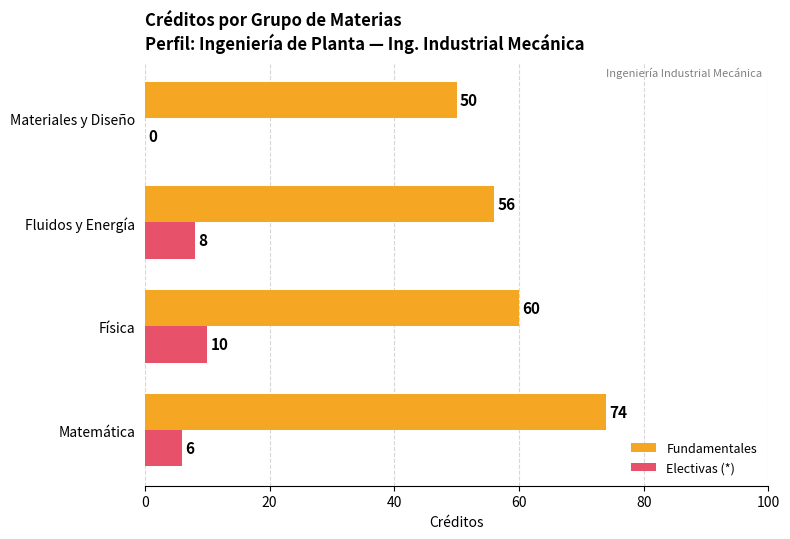

What are all the series names shown in the legend?

Fundamentales, Electivas (*)